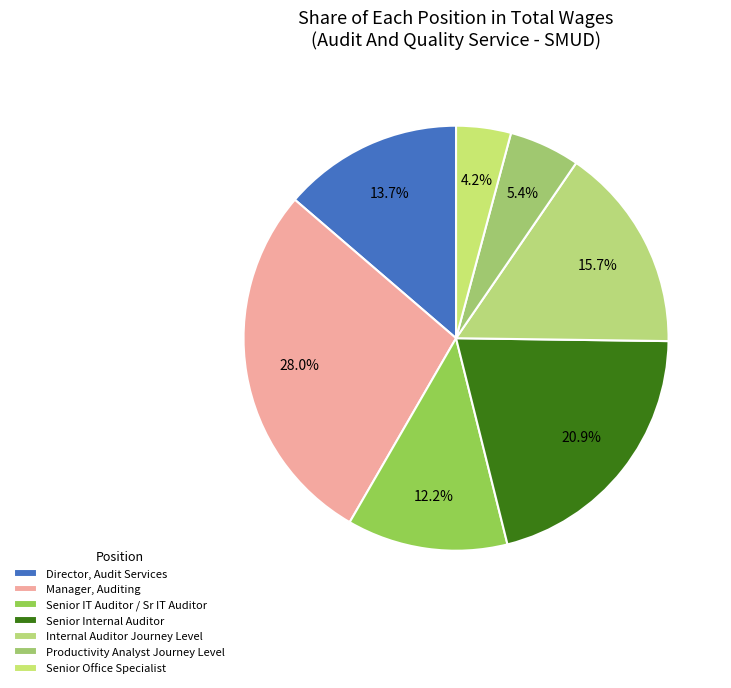

What is the change in value from Senior IT Auditor to Senior Internal Auditor?

+135067